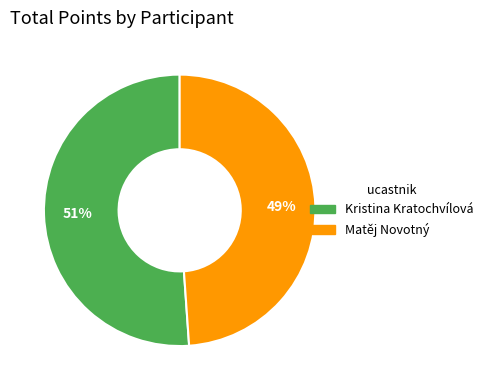

Is Kristina Kratochvílová the majority of the pie?

Yes